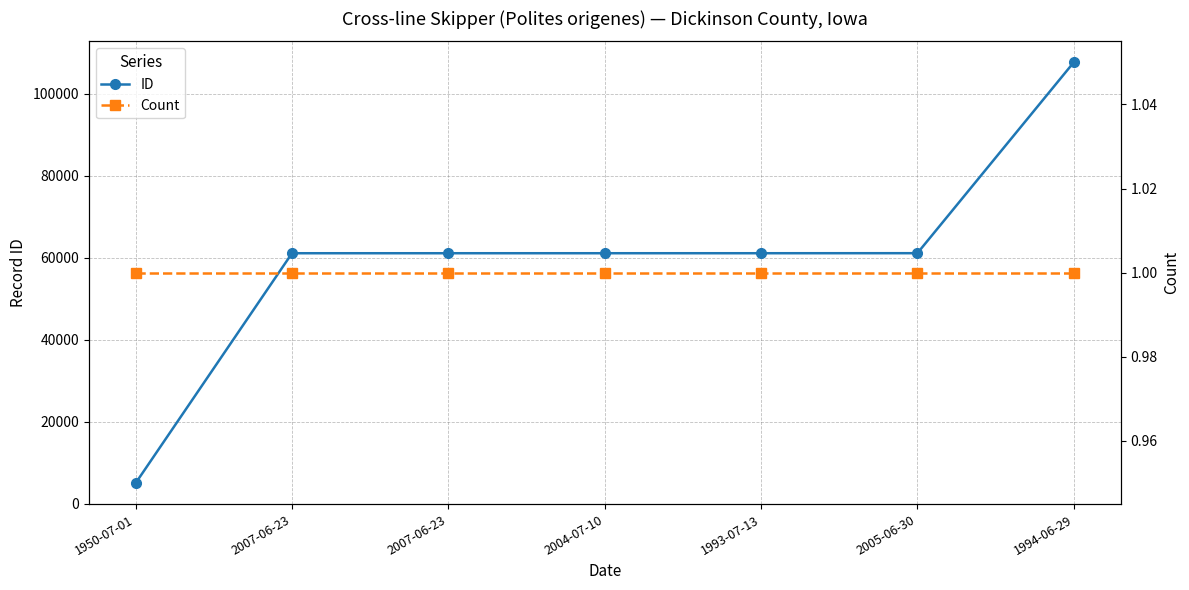

Reading left to right, what are all the values shown in this chart?

ID: 1950-07-01=5094	2007-06-23=61137	2007-06-23=61138	2004-07-10=61139	1993-07-13=61140	2005-06-30=61150	1994-06-29=107680
Count: 1950-07-01=1	2007-06-23=1	2007-06-23=1	2004-07-10=1	1993-07-13=1	2005-06-30=1	1994-06-29=1